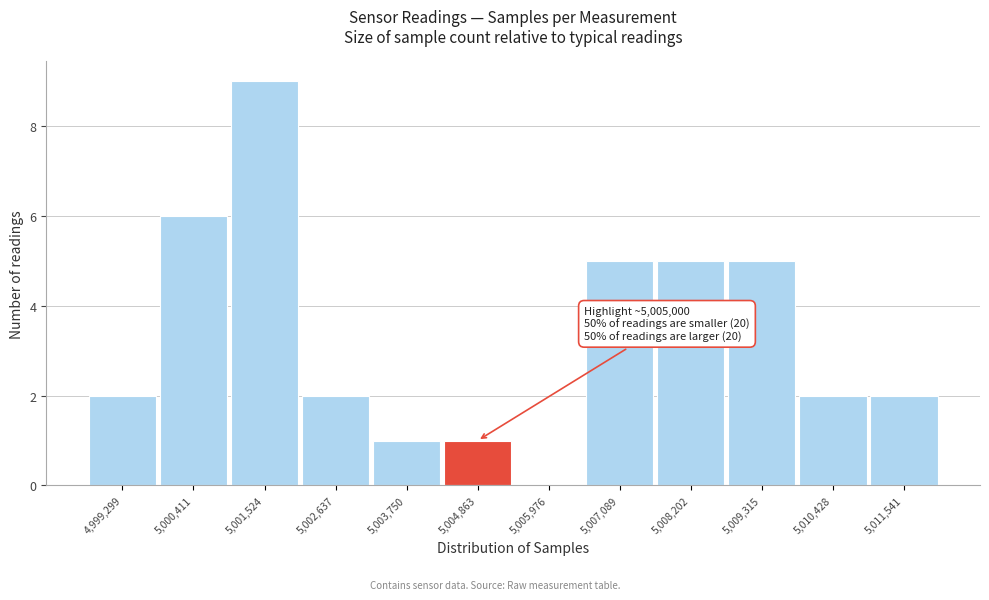

Reading left to right, transcribe all the data shown in this chart.

4,999,299=2	5,000,411=6	5,001,524=9	5,002,637=2	5,003,750=1	5,004,863=1	5,005,976=0	5,007,089=5	5,008,202=5	5,009,315=5	5,010,428=2	5,011,541=2